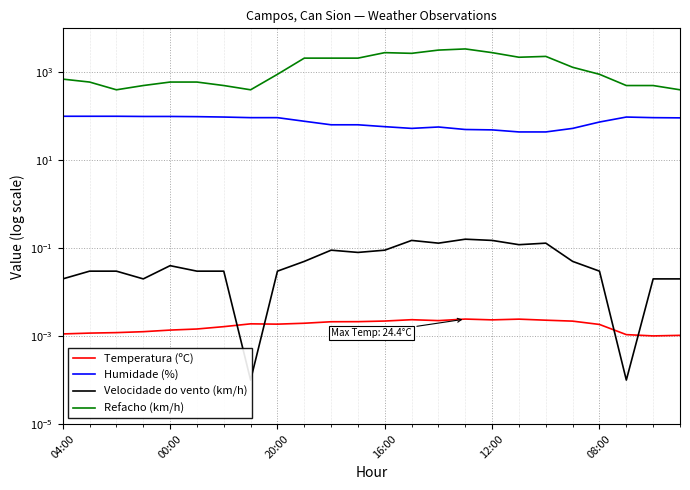

What is the lowest value of the Refacho (km/h) series?

400.0